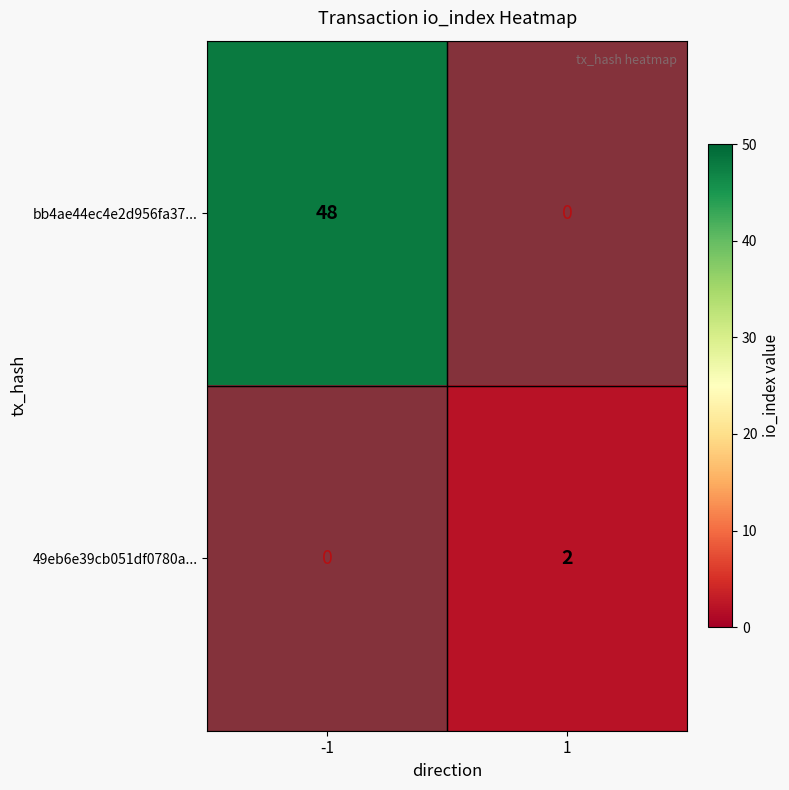

Is it true that 49eb6e39cb051df0780a... equals 0 at 1?

True